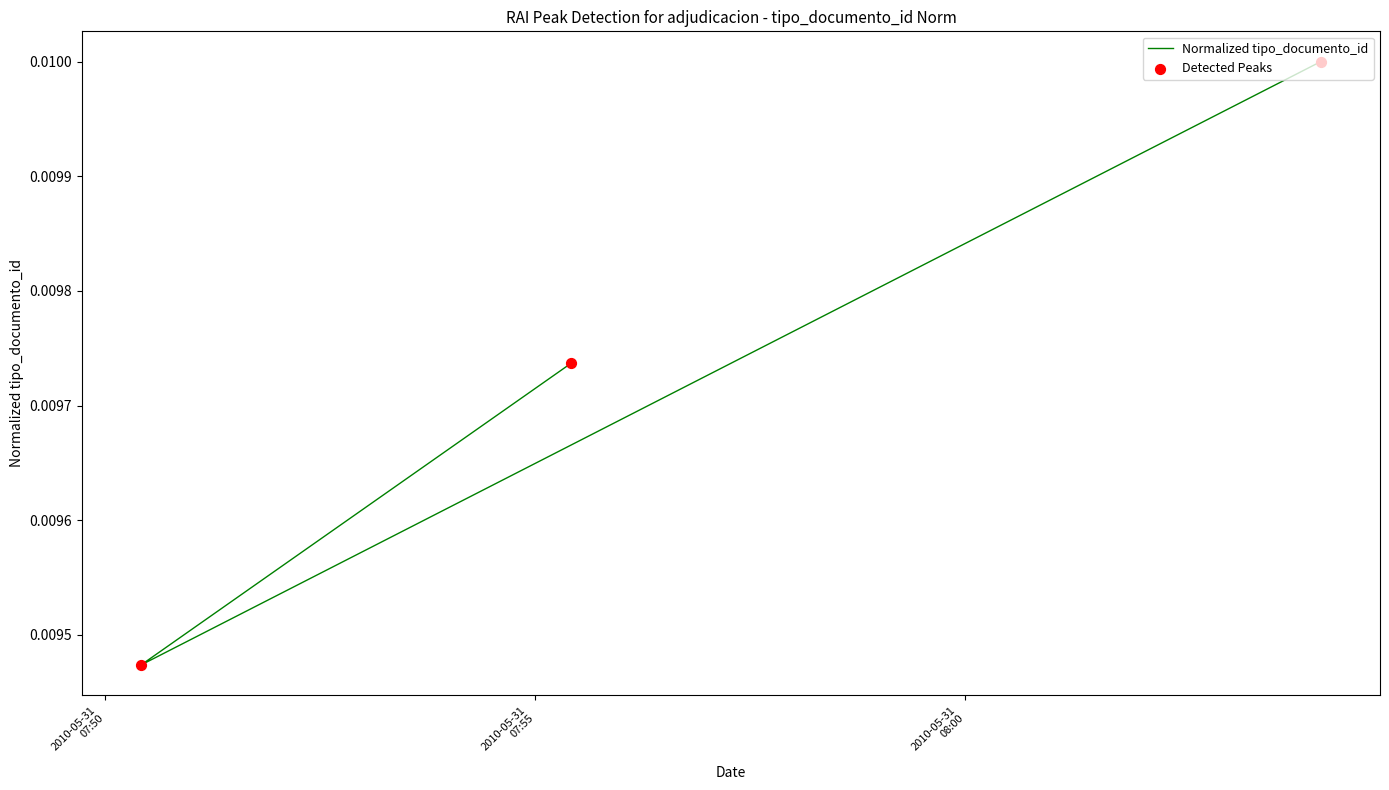

What are all the series names shown in the legend?

Normalized tipo_documento_id, Detected Peaks